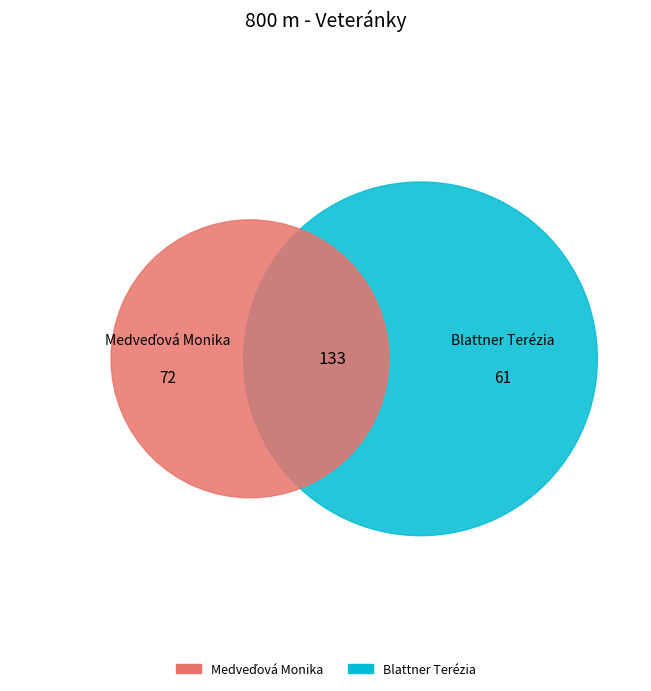

To the nearest percent, what portion does Medveďová Monika represent?

54%